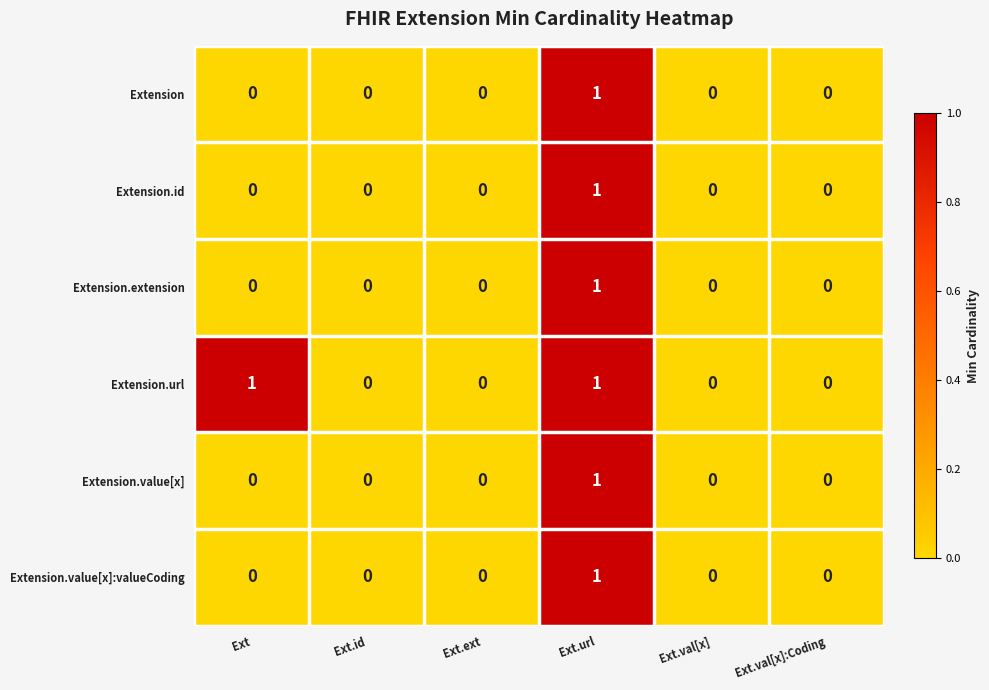

Count the Extension.extension values in the range 0 to 1.

6